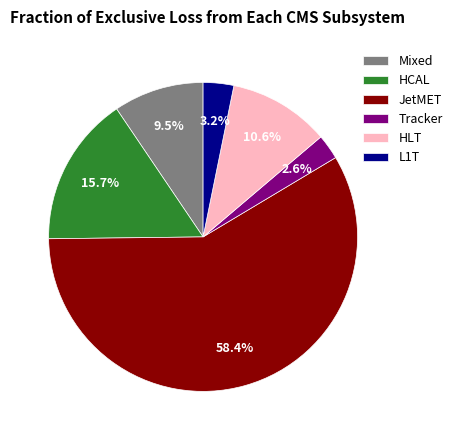

To the nearest percent, what is the average slice percentage?

17%